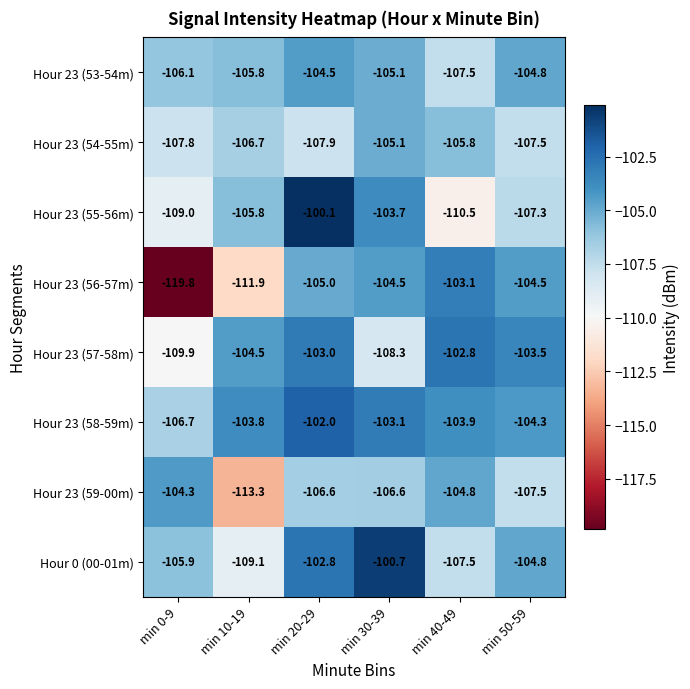

The value of Hour 23 (57-58m) at min 40-49 is -135.3. True or false?

False